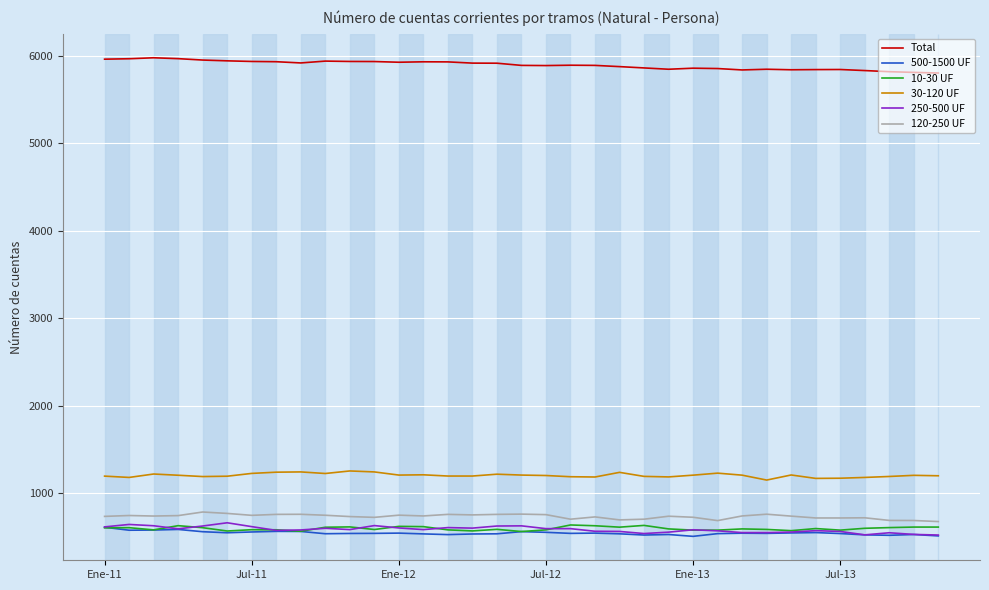

Which series has the largest total across all categories?

Total